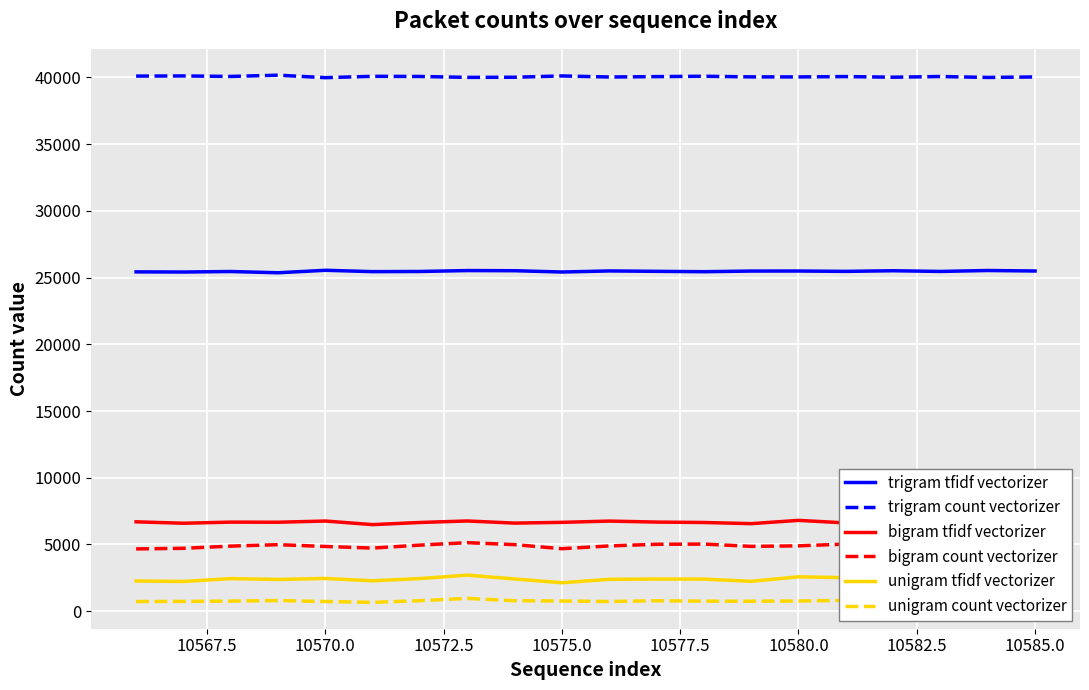

Does the chart display data point markers on the line(s)?

No